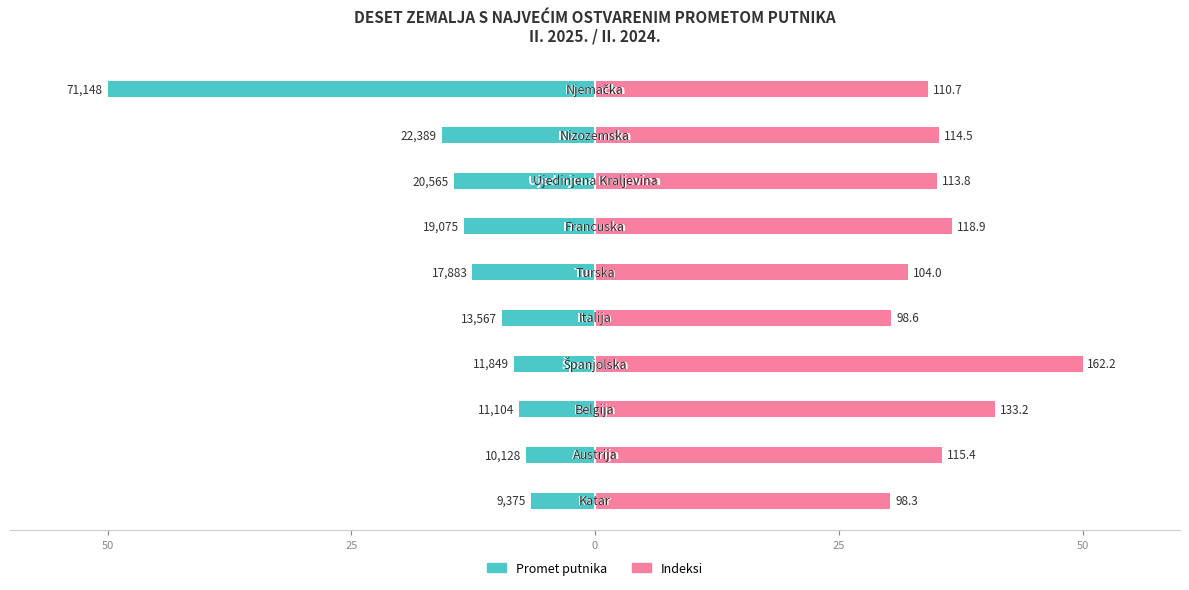

What is the lowest value of the Promet putnika series?

-50.0